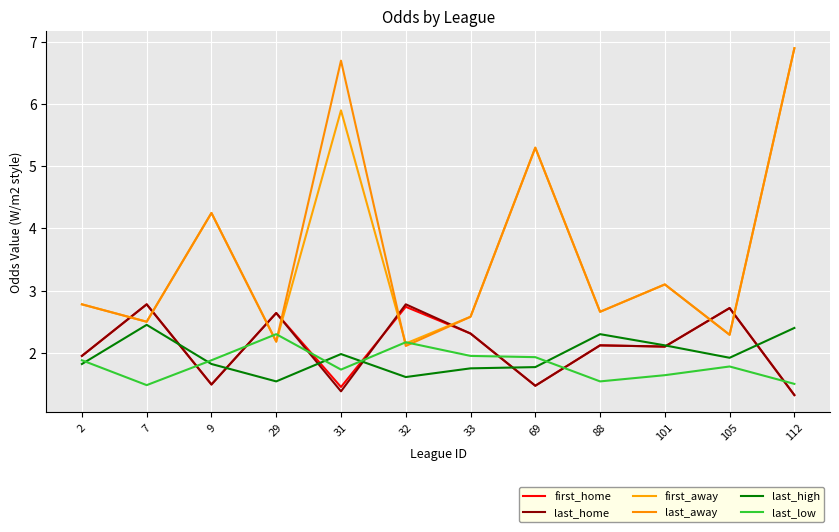

What is the total value across all series at 29?

13.5